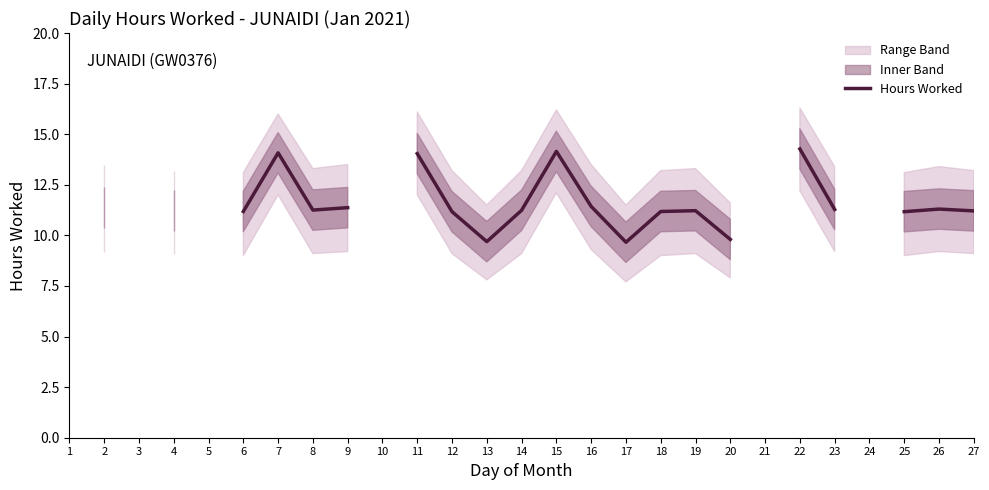

Between 4 and 22, which is larger?

22